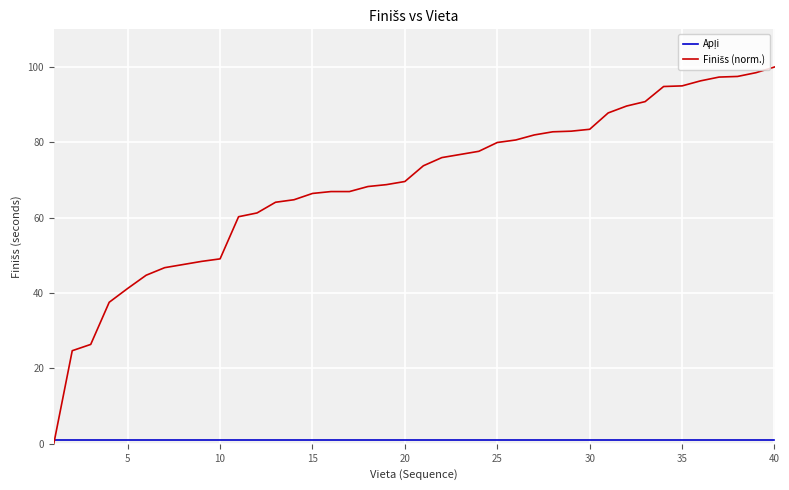

What is the maximum value shown in the chart?

100.0